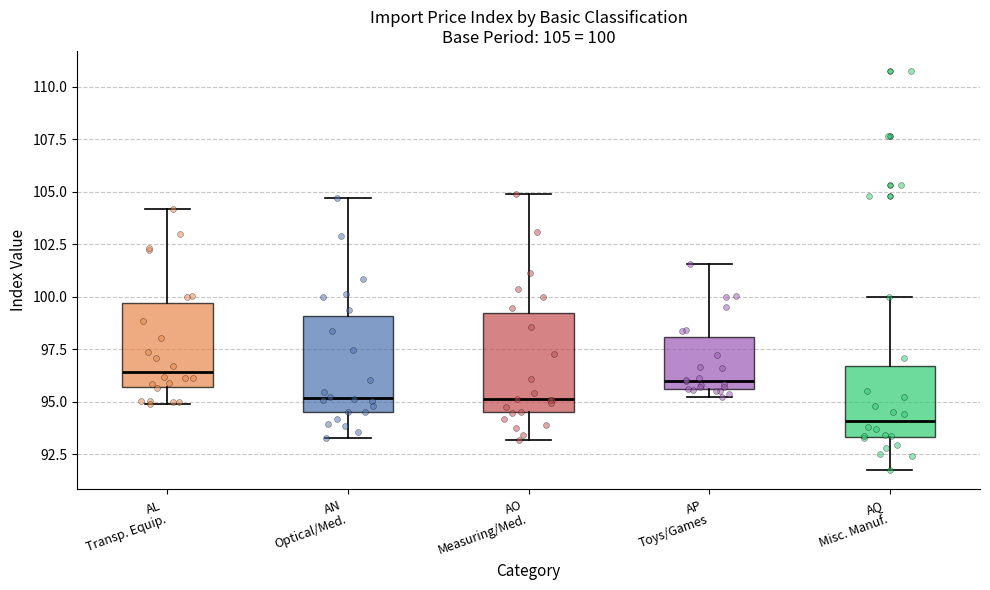

Which box's median line is the lowest?

AQ Misc. Manuf.